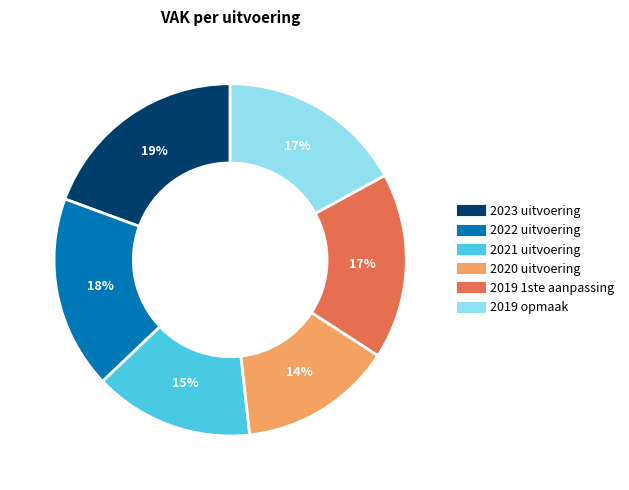

What is the ratio of the value at 2020 uitvoering to the value at 2019 1ste aanpassing?

0.8